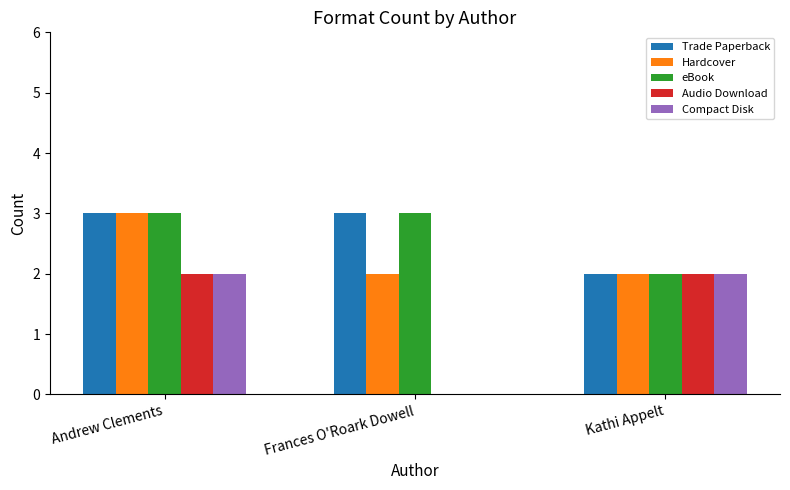

What is the maximum value shown in the chart?

3